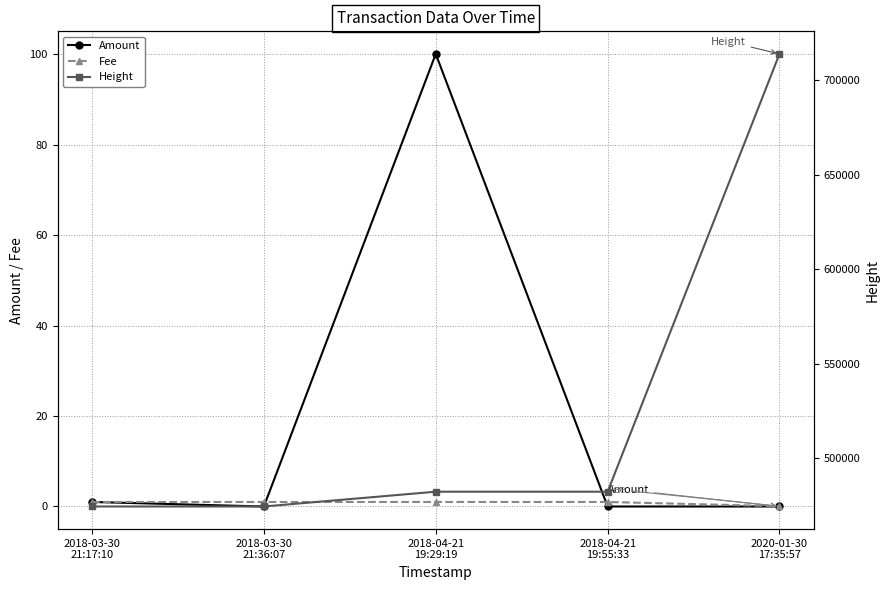

How many distinct data groups are displayed?

3